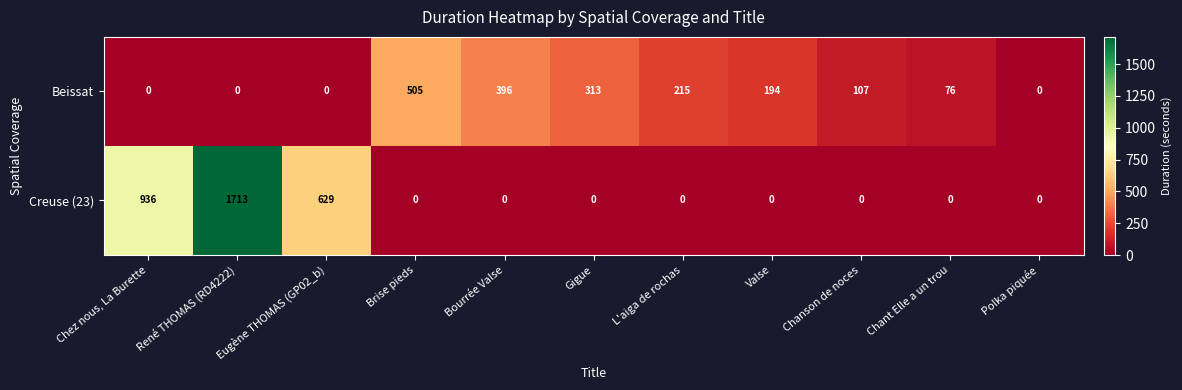

At which label is Creuse (23) closest to 856?

Chez nous, La Burette